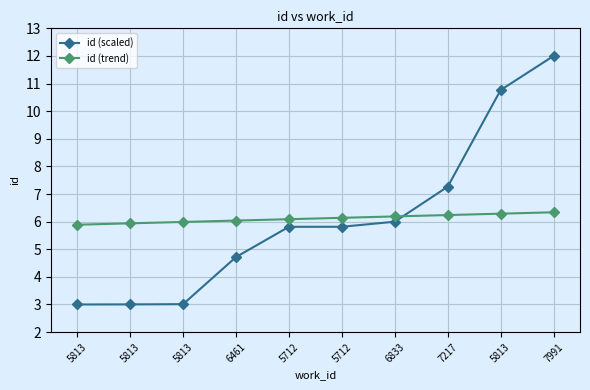

Which category has the lowest value in the id (scaled) series?

5813